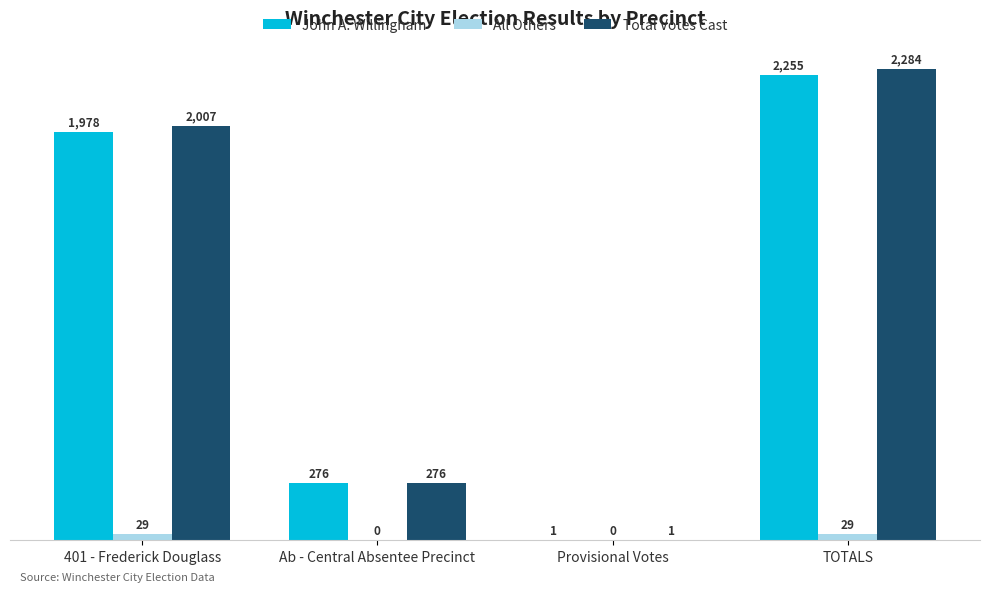

Reading left to right, transcribe all the data shown in this chart.

John A. Willingham: 401 - Frederick Douglass=1978	Ab - Central Absentee Precinct=276	Provisional Votes=1	TOTALS=2255
All Others: 401 - Frederick Douglass=29	Ab - Central Absentee Precinct=0	Provisional Votes=0	TOTALS=29
Total Votes Cast: 401 - Frederick Douglass=2007	Ab - Central Absentee Precinct=276	Provisional Votes=1	TOTALS=2284